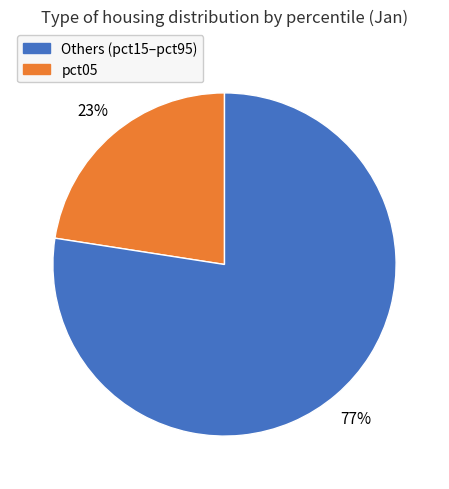

Is there a majority slice in this chart?

Yes